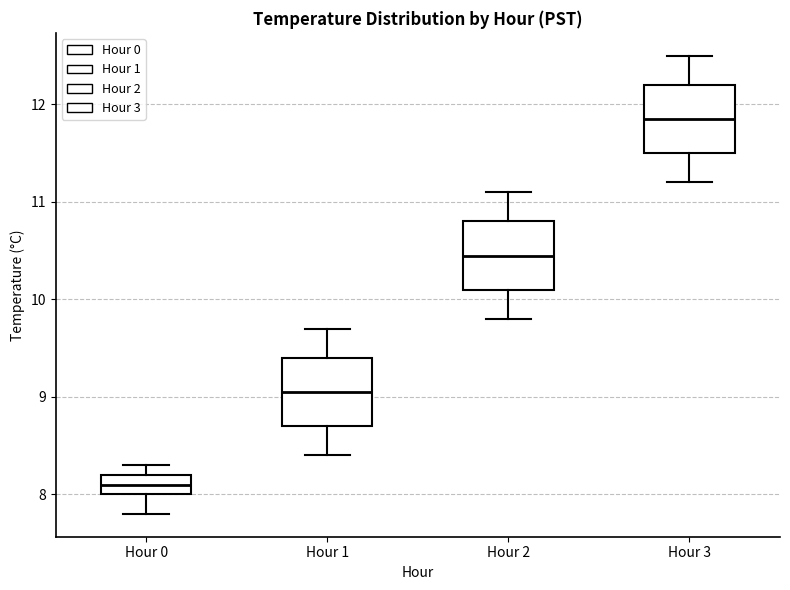

Reading left to right, read every box against the y-axis: the position of its median line, the range the box covers, and the ends of its whiskers. The values are not printed on the chart, so give them approximately, as read against the axis.

Hour 0: median 8.1, box 8.0 to 8.2, whiskers 7.8 to 8.3
Hour 1: median 9.1, box 8.7 to 9.4, whiskers 8.4 to 9.7
Hour 2: median 10.5, box 10.1 to 10.8, whiskers 9.8 to 11.1
Hour 3: median 11.9, box 11.5 to 12.2, whiskers 11.2 to 12.5